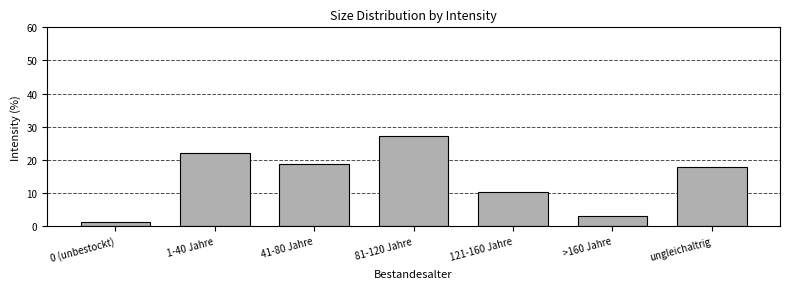

Reading left to right, list all the values displayed in this chart.

0 (unbestockt)=1.2	1-40 Jahre=22.0	41-80 Jahre=18.7	81-120 Jahre=27.1	121-160 Jahre=10.2	>160 Jahre=3.0	ungleichaltrig=17.8